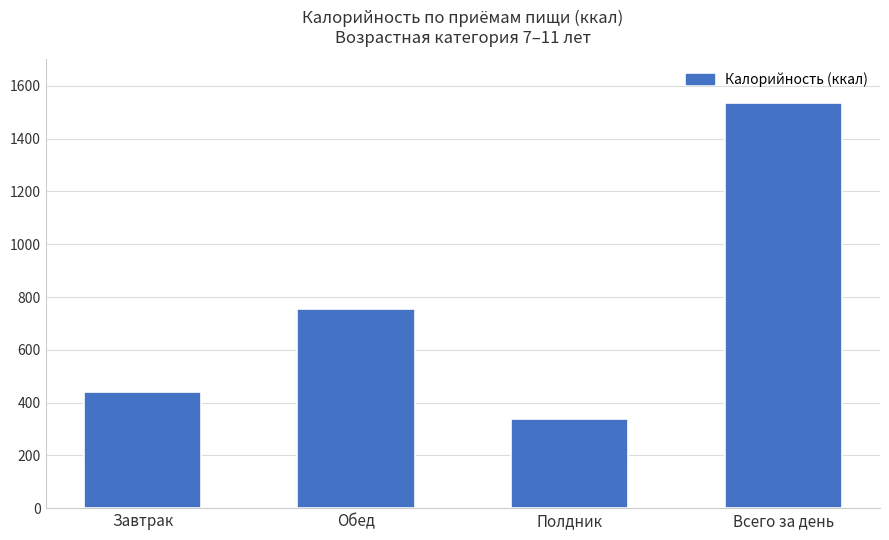

How many bars are there in total?

4